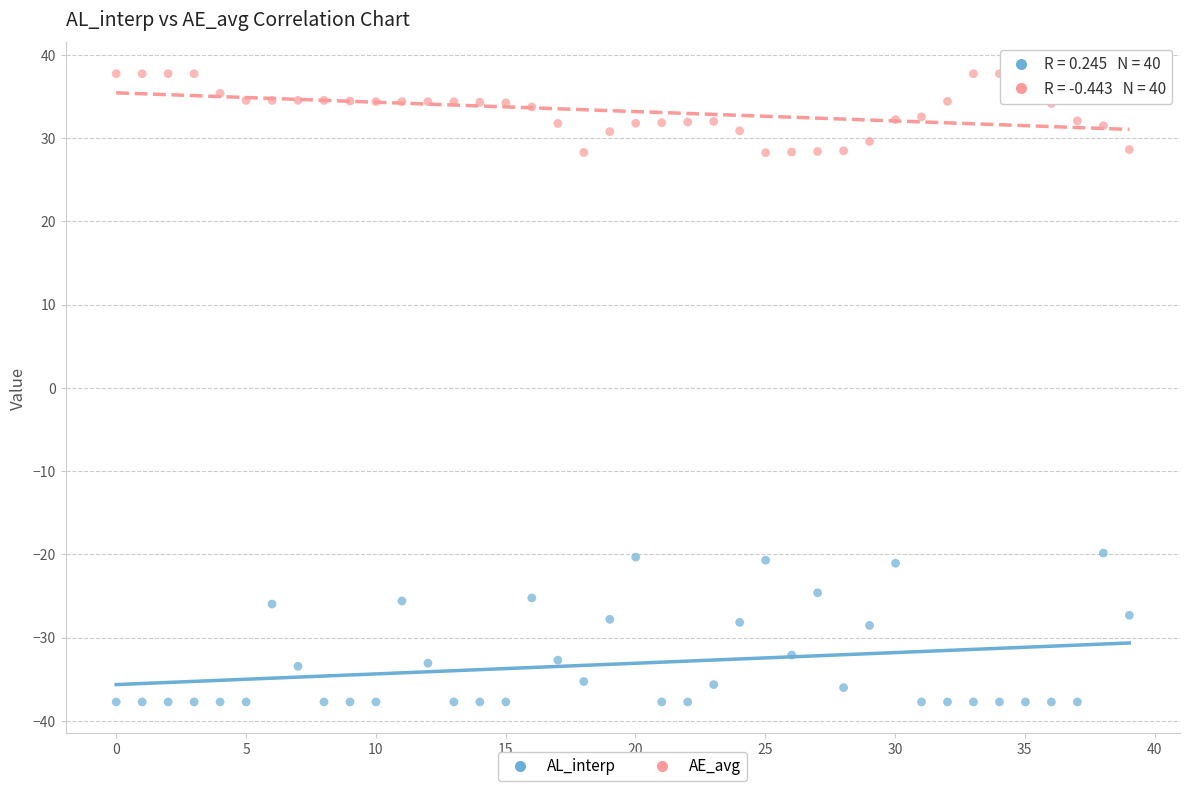

Across all data points, what is the range of X values (max minus min)?

39.0